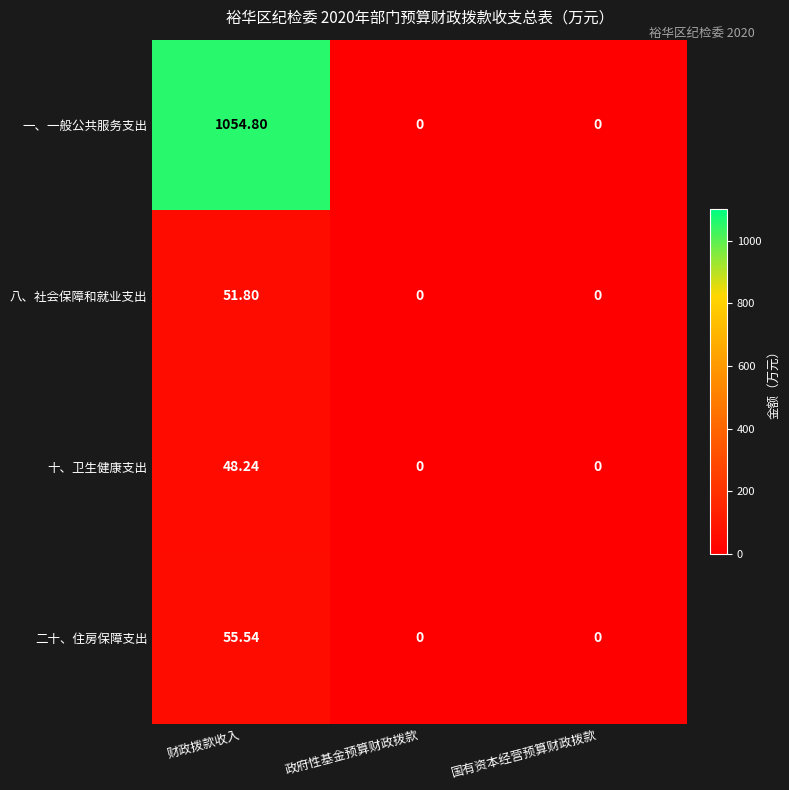

Which series has the largest total across all categories?

一、一般公共服务支出